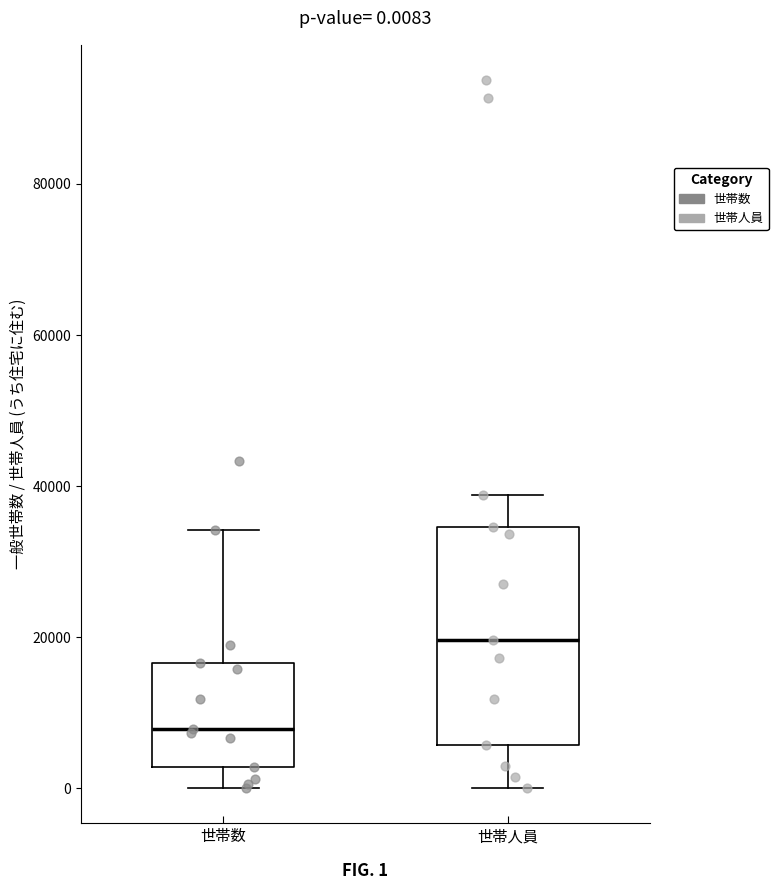

Which box has the lowest median line?

世帯数